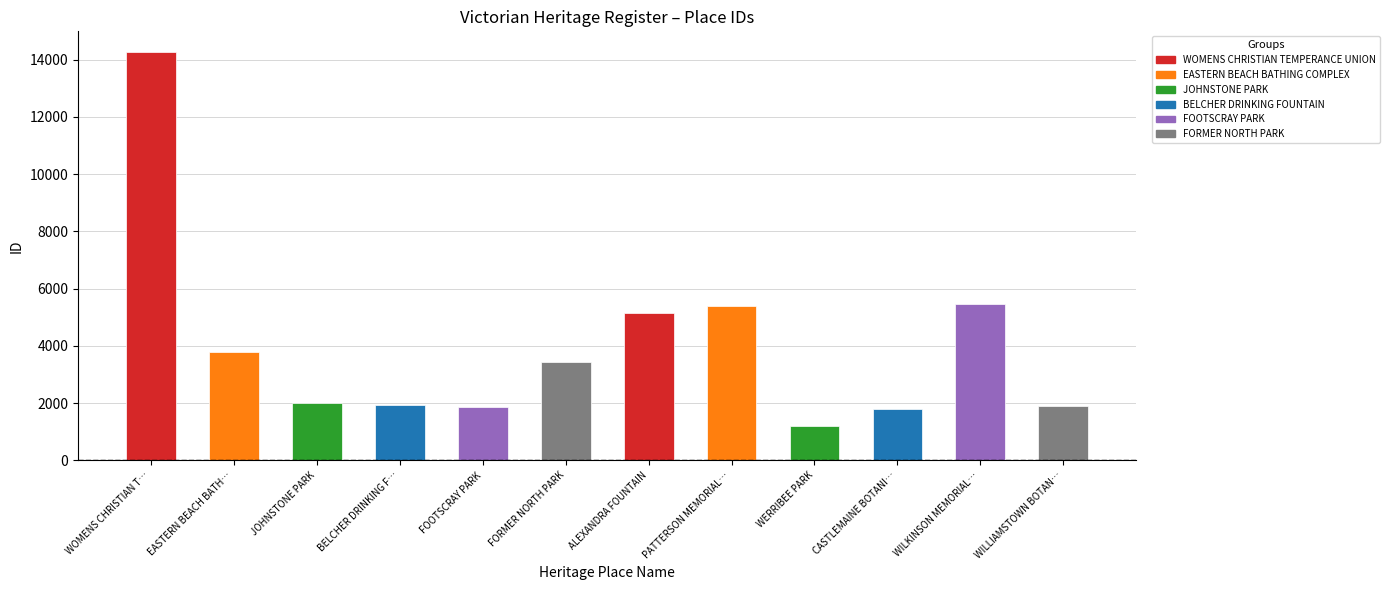

Which has a higher value, WILKINSON MEMORIAL DRINKING FOUNTAIN or FORMER NORTH PARK?

WILKINSON MEMORIAL DRINKING FOUNTAIN